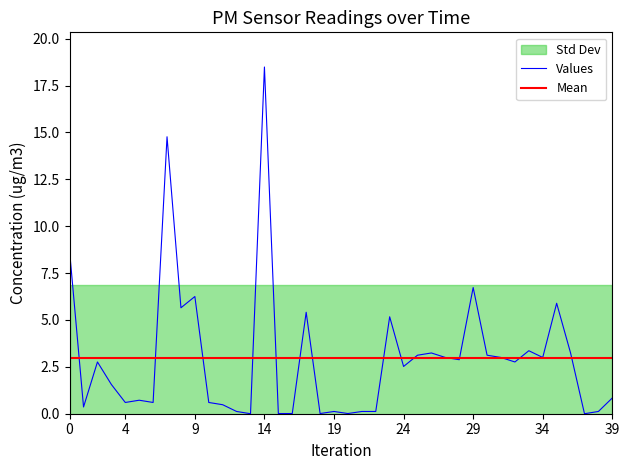

How many data points are above 2?

21